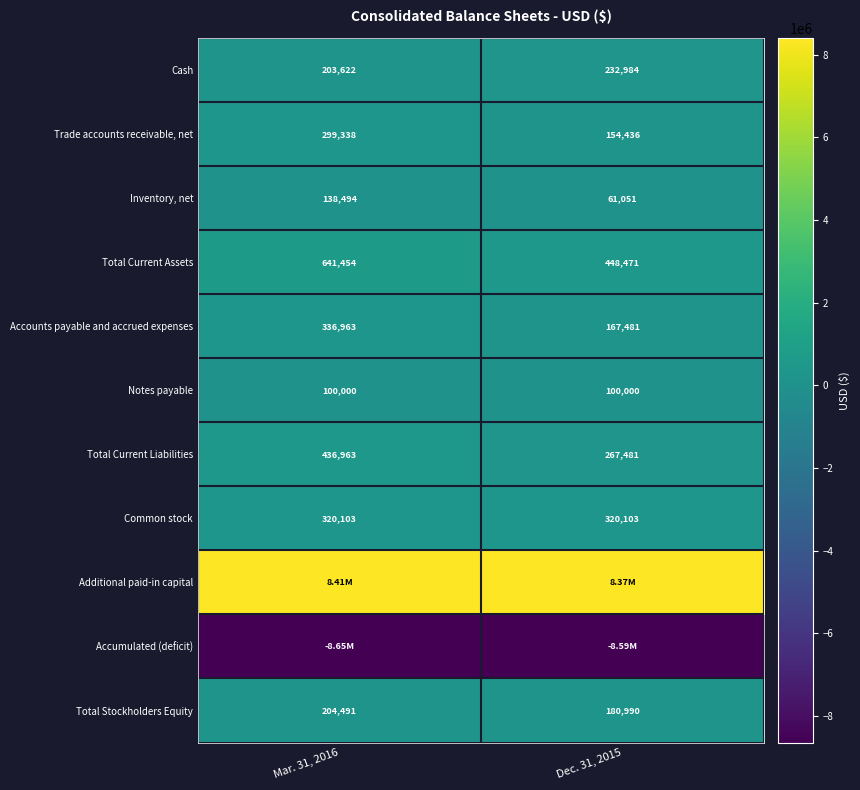

What is the sum of the Notes payable values at Mar. 31, 2016 and Dec. 31, 2015?

200000